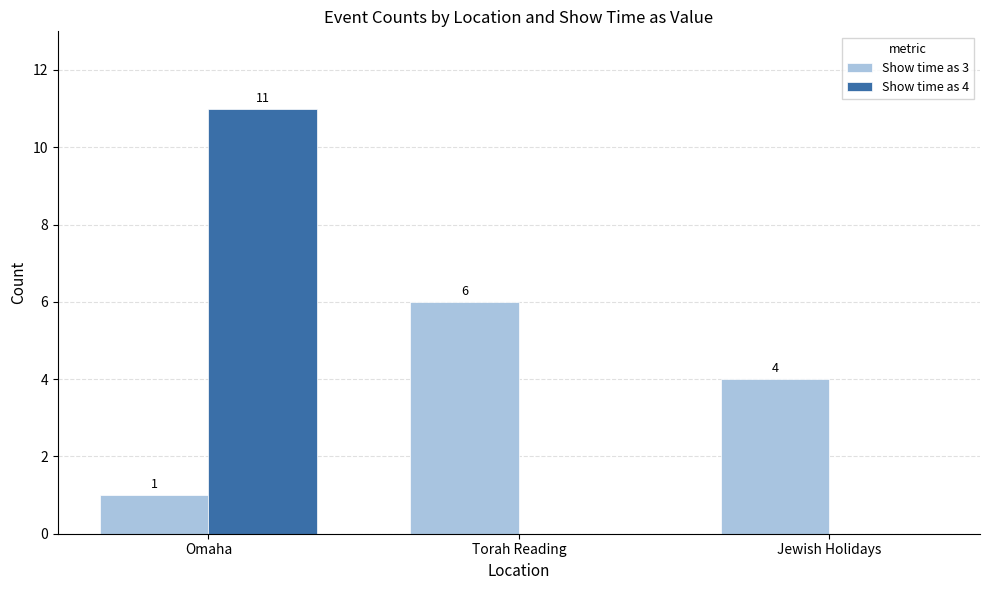

At which category is the sum across all series the highest?

Omaha